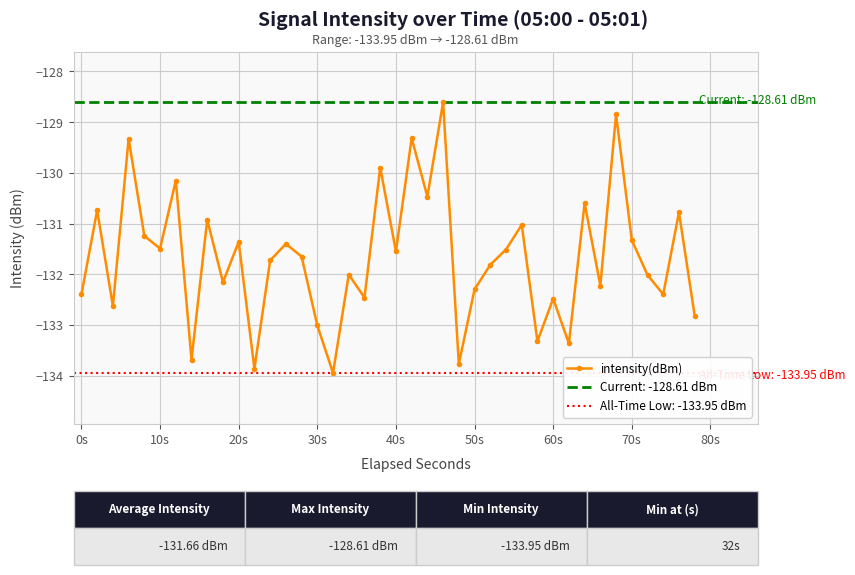

How many interior local peaks does the intensity(dBm) series have?

15